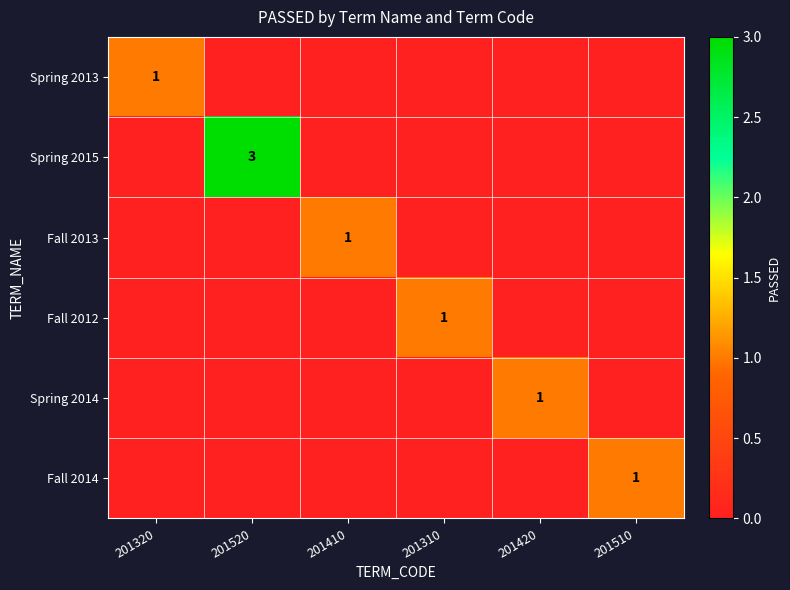

Rank the series by their maximum value, from highest to lowest.

Spring 2015, Spring 2013, Fall 2013, Fall 2012, Spring 2014, Fall 2014